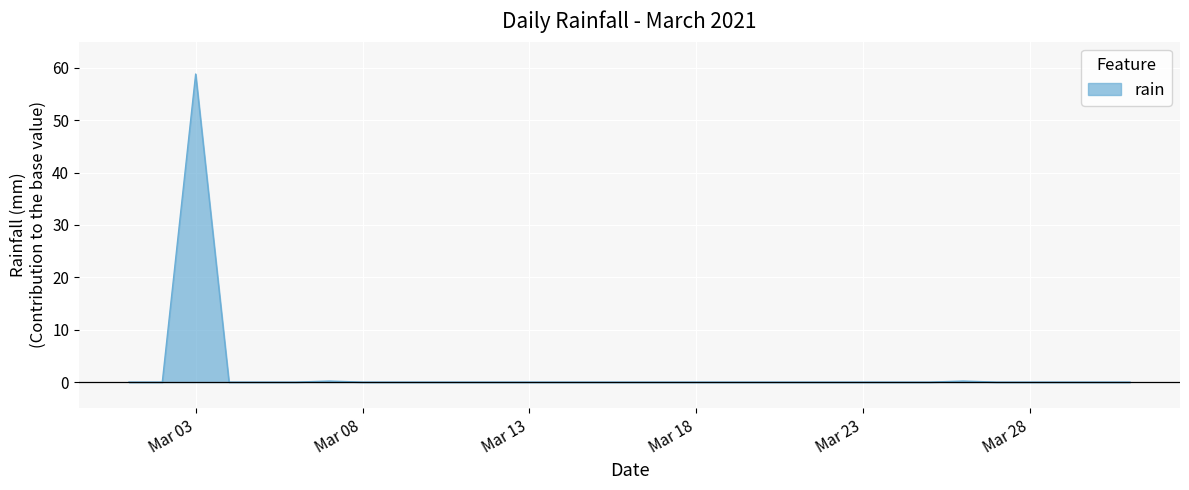

What is the difference between the maximum and minimum values?

58.8